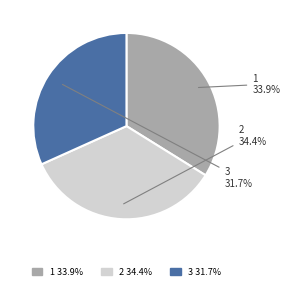

What is the largest slice in the pie chart?

2